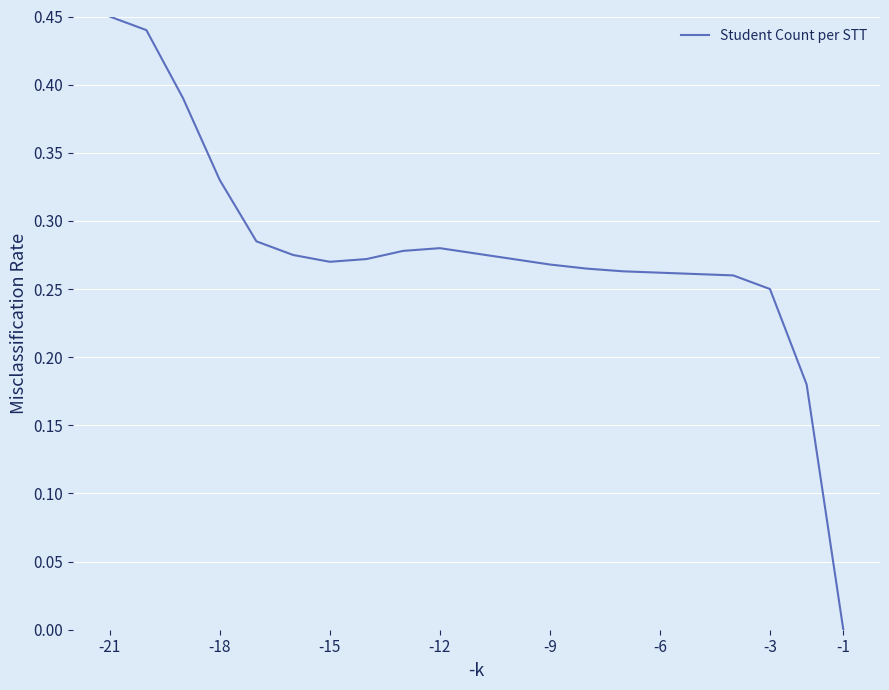

Is this an area chart (filled region under the line)?

No